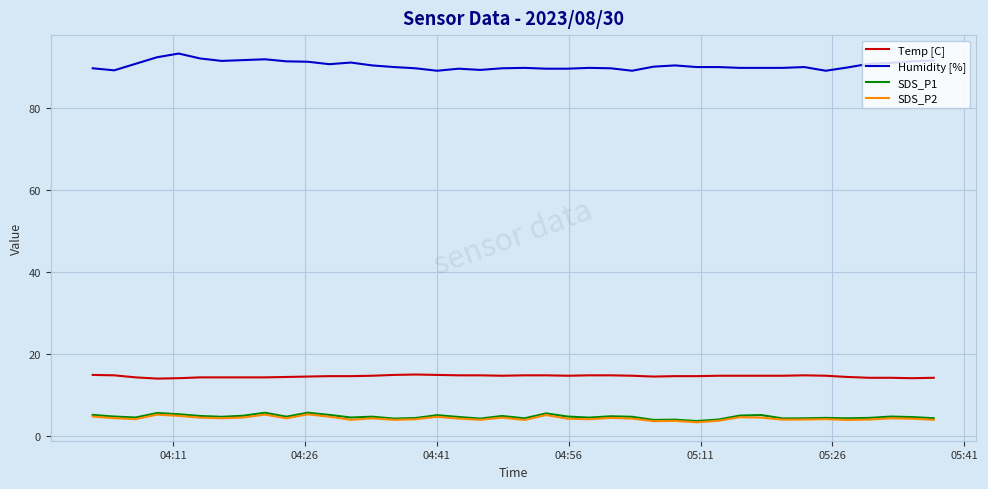

Which series has the widest spread of values?

Humidity [%]